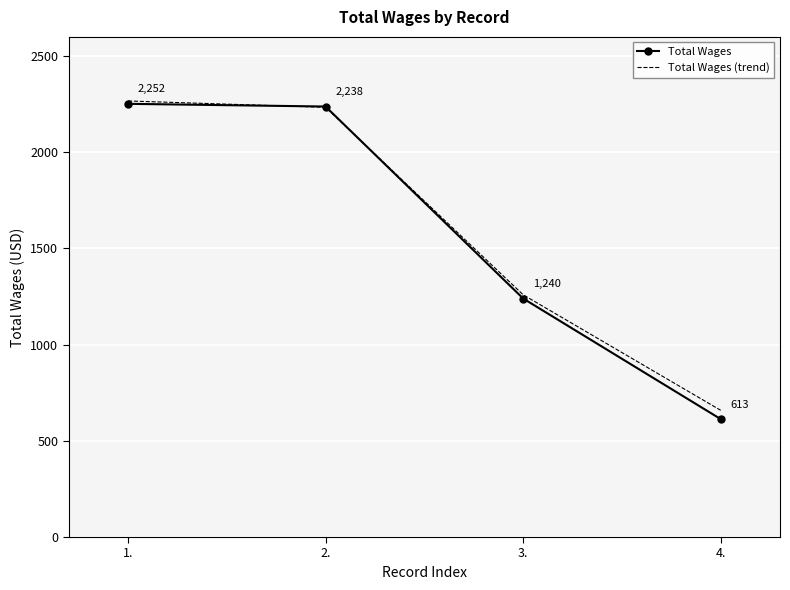

What is the maximum value shown in the chart?

2266.9